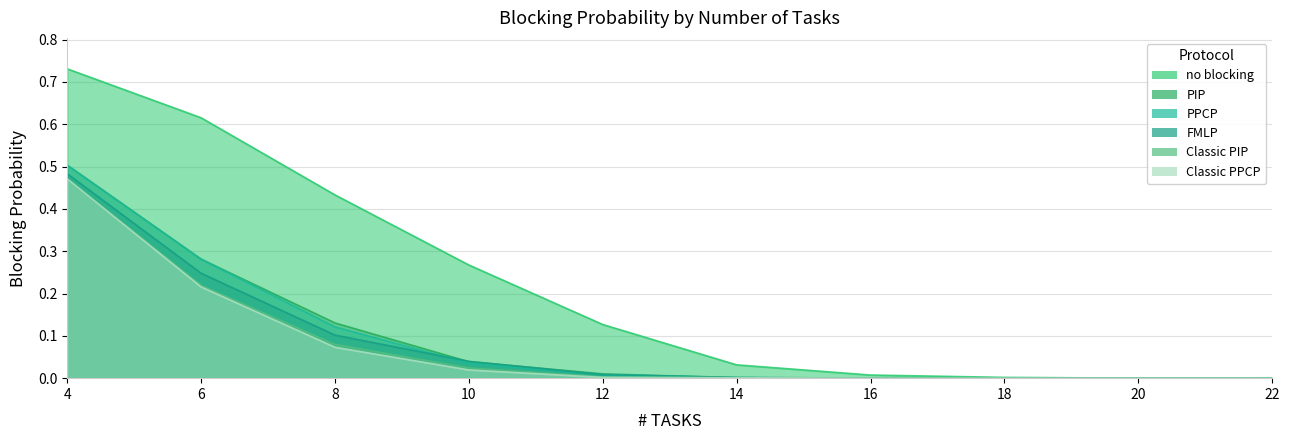

Which series has the largest range (max minus min)?

no blocking